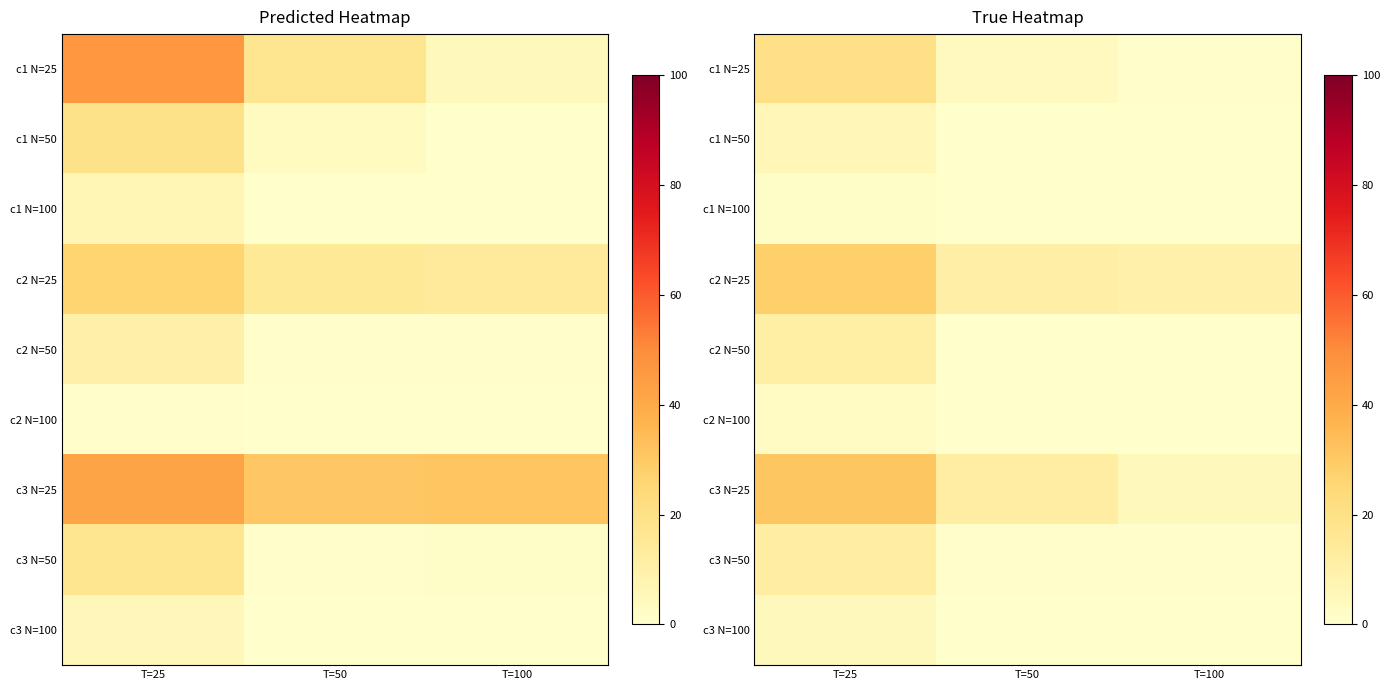

Is it true that c3 N=50 equals 0.3 at T=100?

False